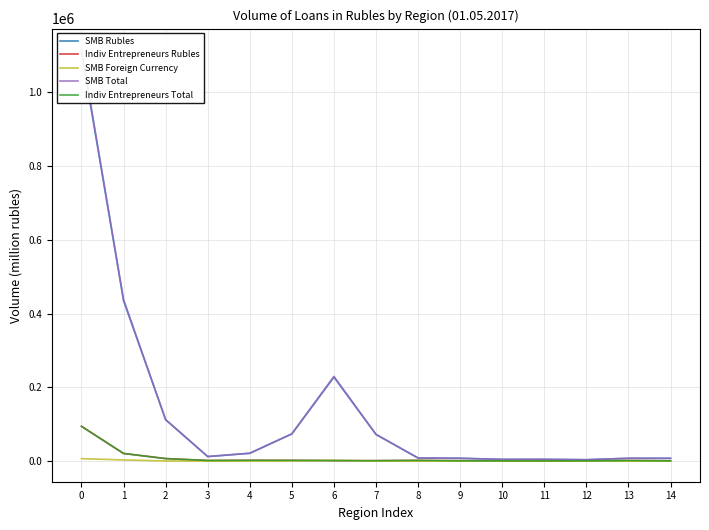

How many values in the SMB Total series exceed 12420?

7